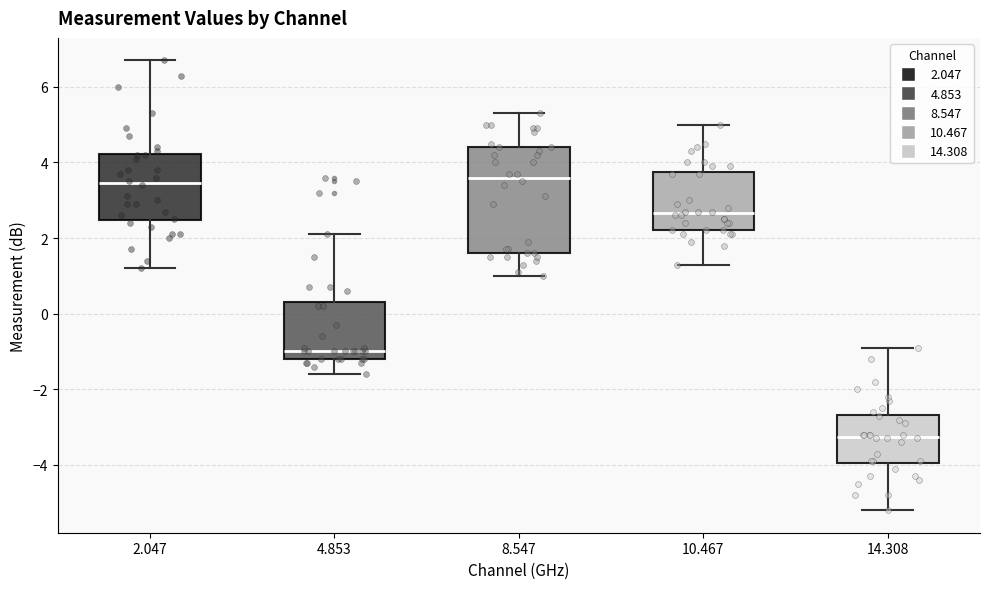

Comparing the boxes themselves (not the whiskers), which one is the tallest?

8.547